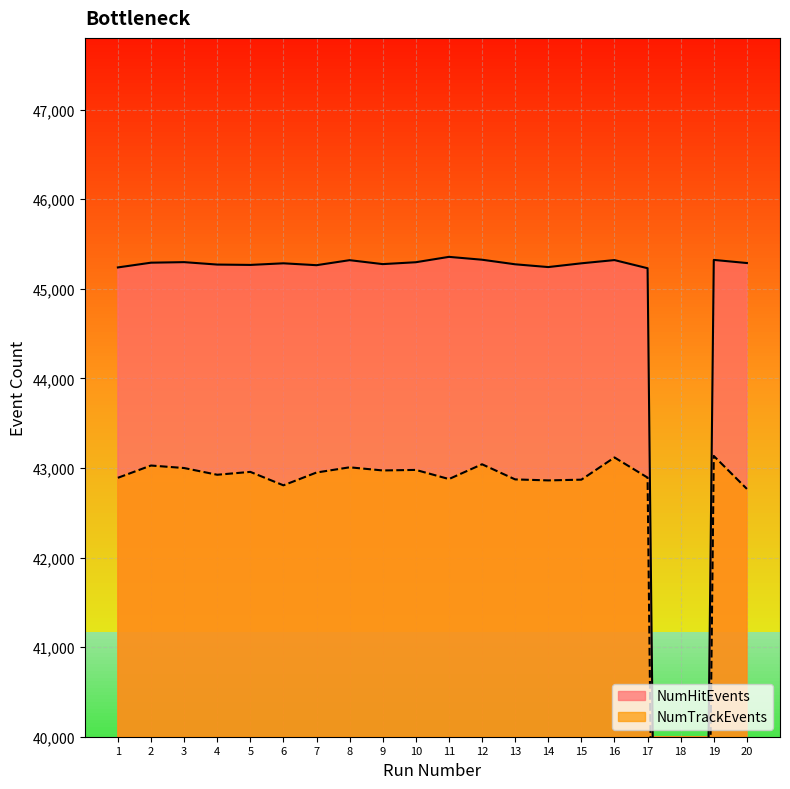

How many data points in NumTrackEvents are above 42949?

9